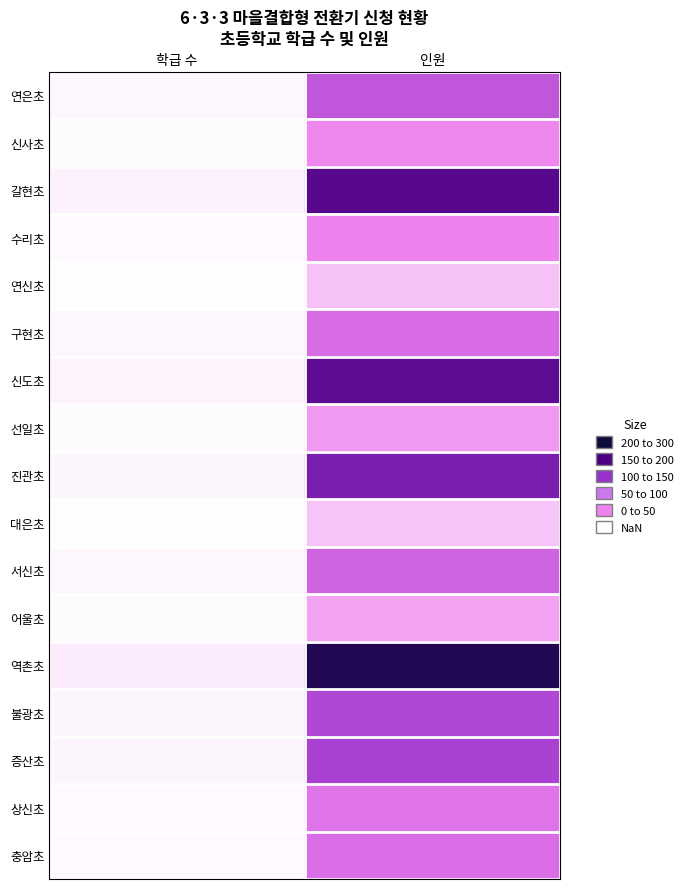

What is the difference between the highest and lowest values at 인원?

237